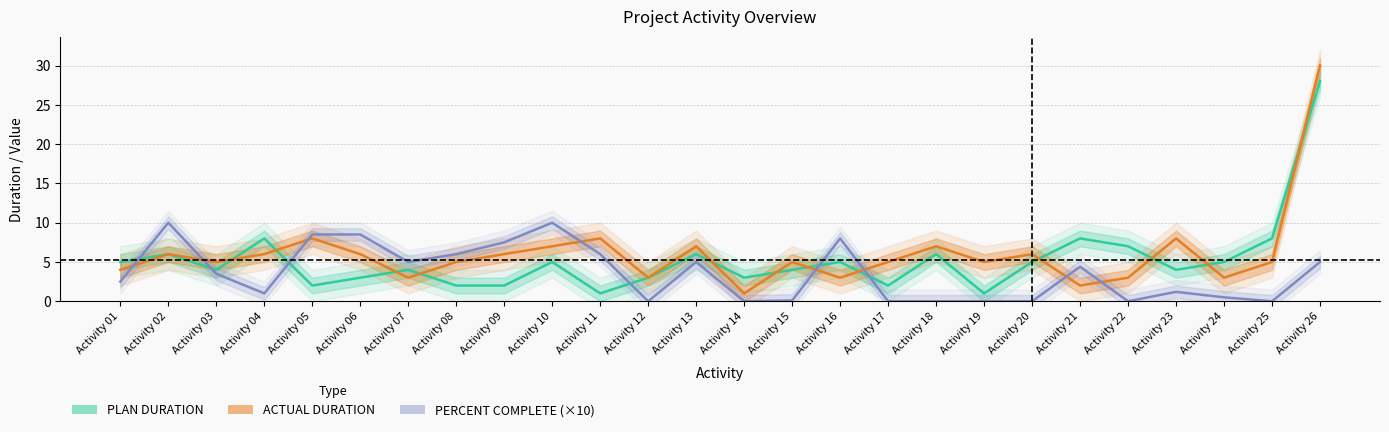

Where is the first local maximum for PLAN DURATION?

Activity 02